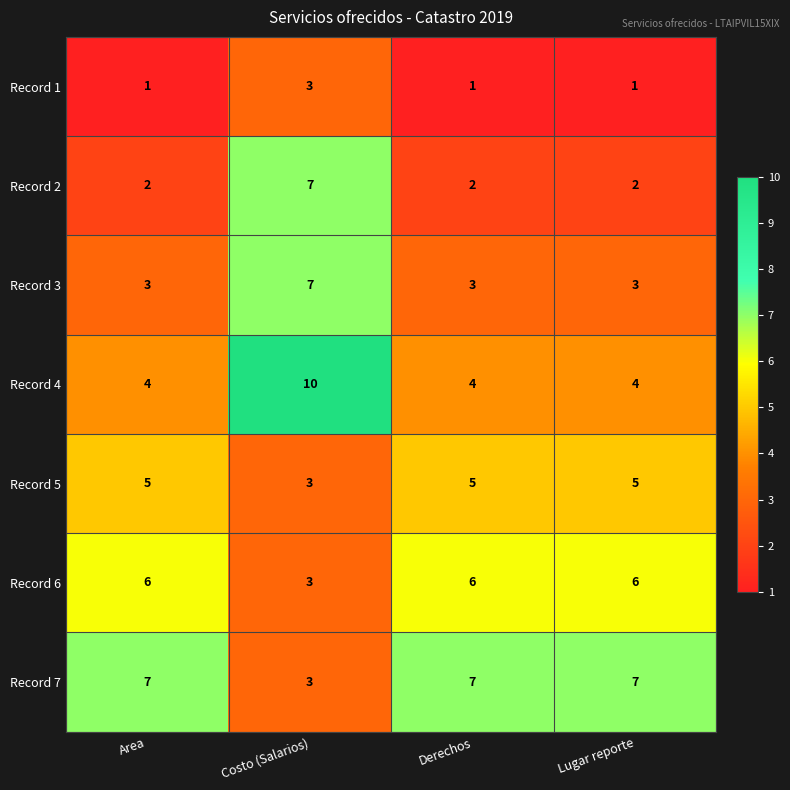

Reading left to right, what are all the values shown in this chart?

Record 1: 1	3	1	1
Record 2: 2	7	2	2
Record 3: 3	7	3	3
Record 4: 4	10	4	4
Record 5: 5	3	5	5
Record 6: 6	3	6	6
Record 7: 7	3	7	7